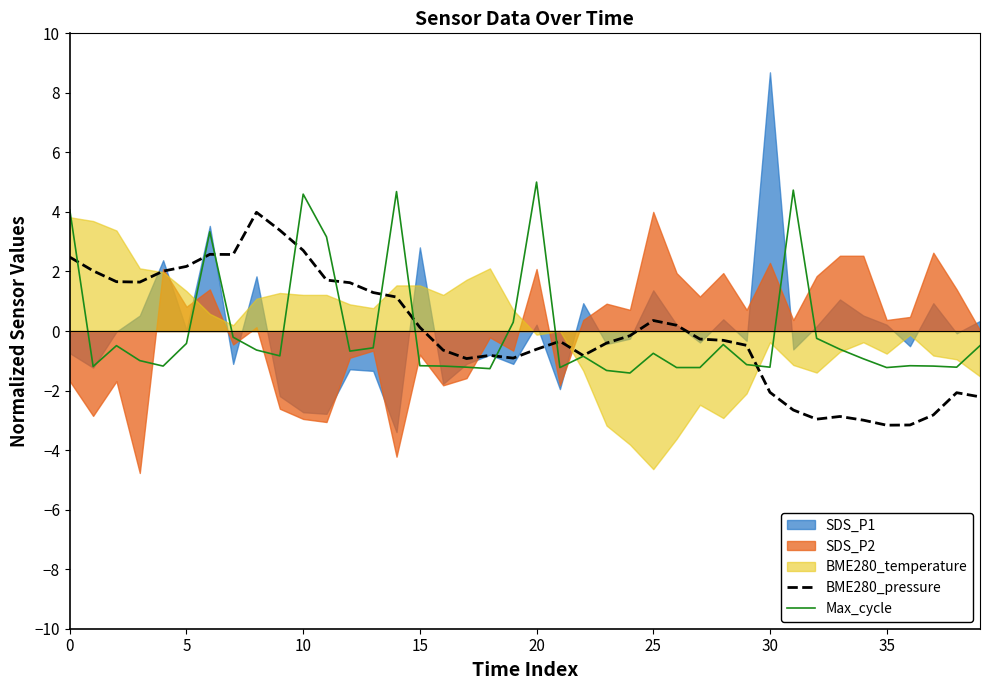

What is the approximate value of BME280_pressure at 20?

-0.6